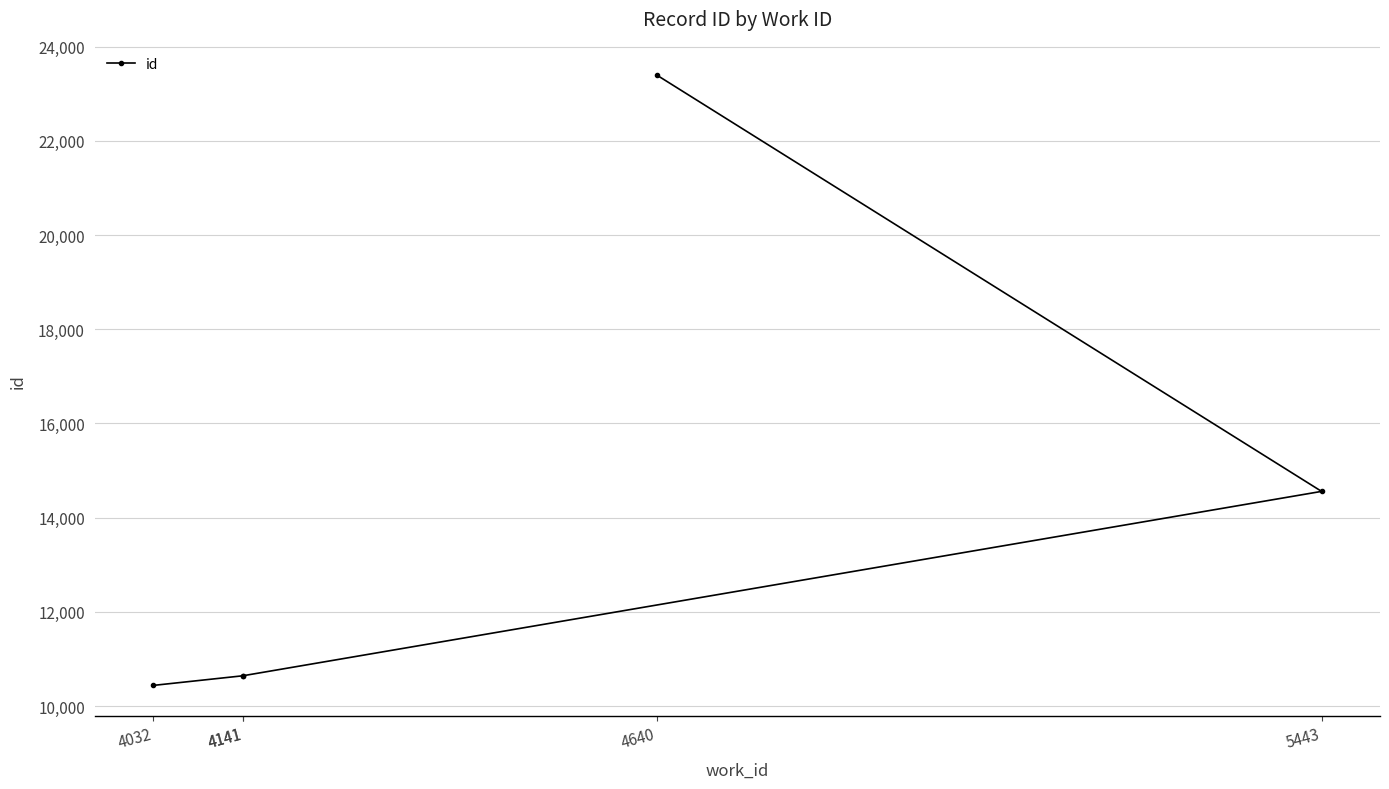

Count the number of values greater than 10645.

2